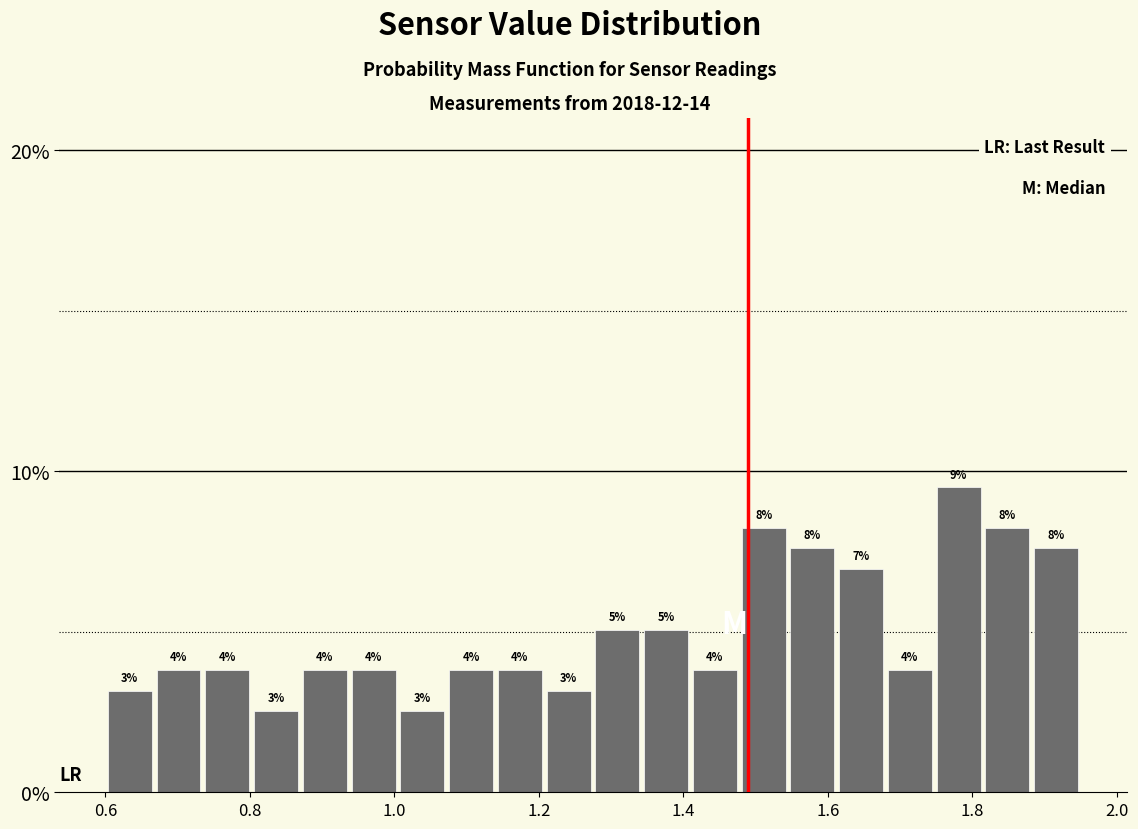

Around what value on the x-axis is the tallest bar? Give the approximate position of its centre, as read against the axis.

1.78